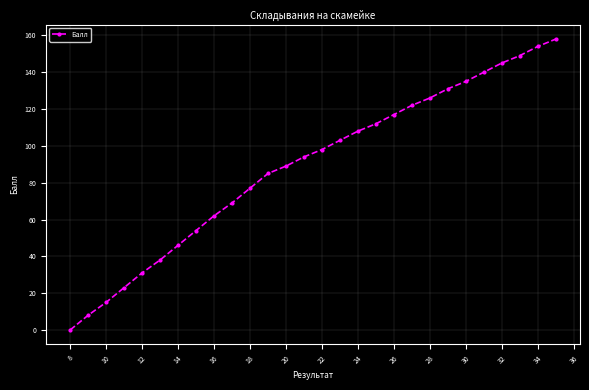

What is the difference between the second highest and second lowest values?

146